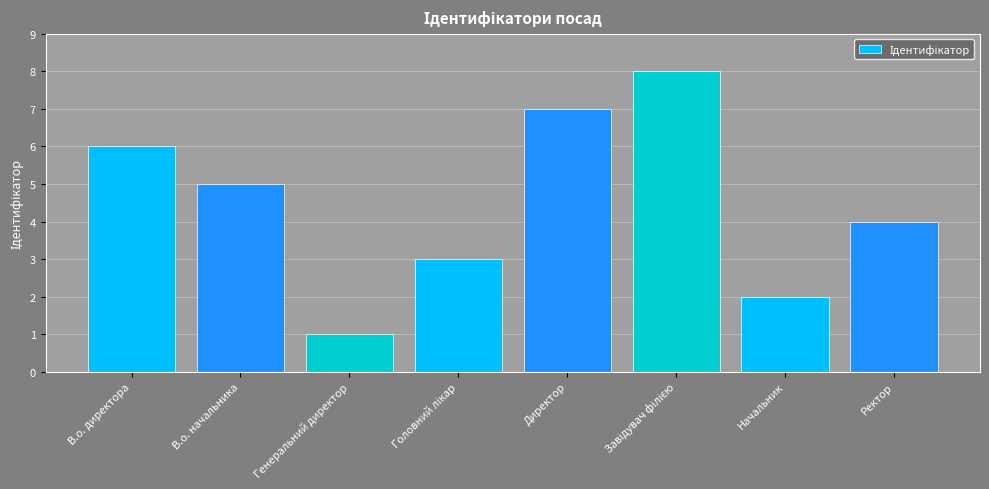

What is the difference between the maximum and minimum values?

7